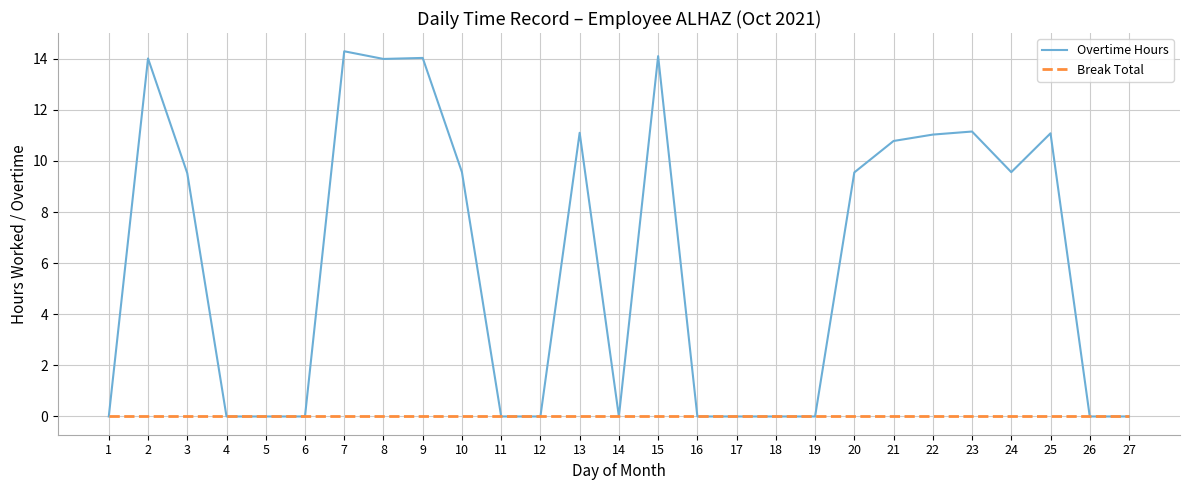

Which series has the widest spread of values?

Overtime Hours